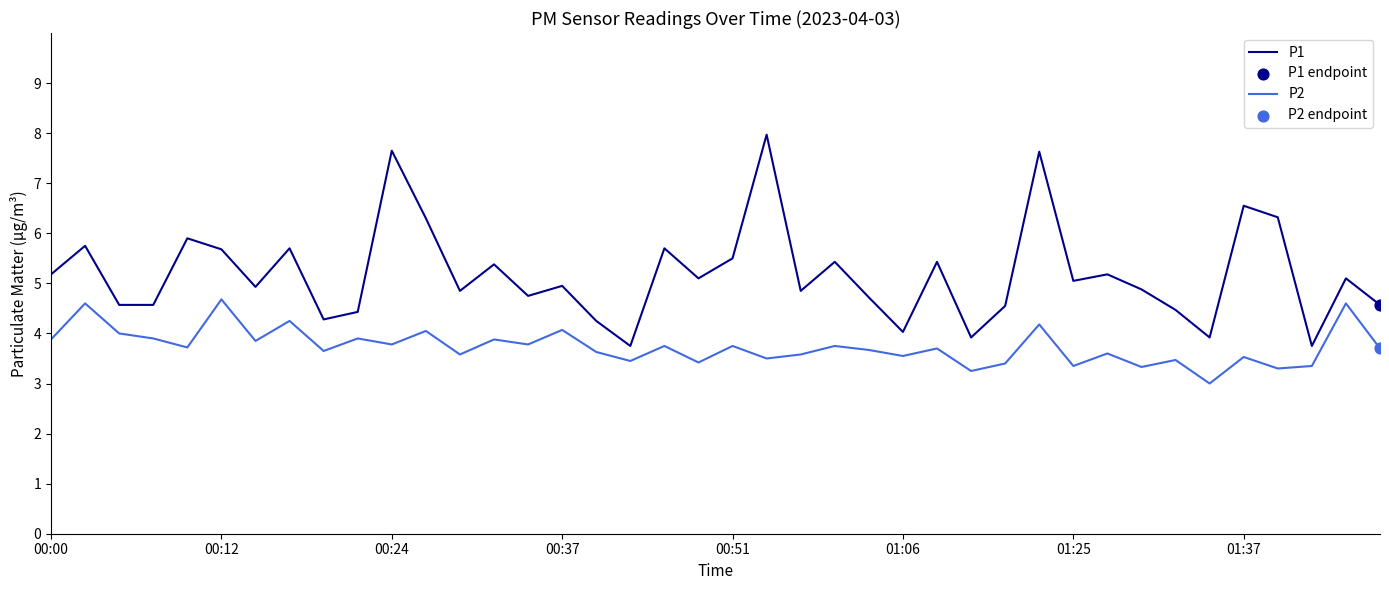

Which series has the largest total across all categories?

P1